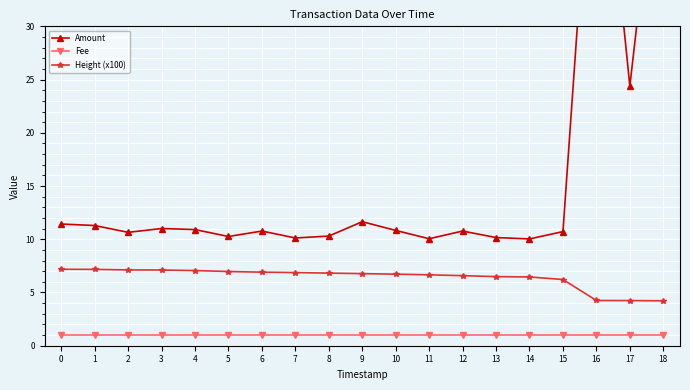

What value does the Amount series have at 7?

10.1